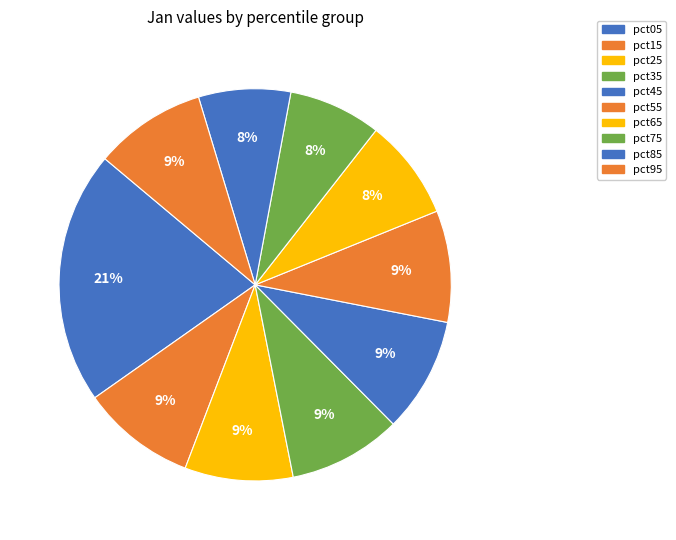

Rank the categories by value from highest to lowest.

pct05, pct45, pct15, pct35, pct95, pct55, pct25, pct65, pct75, pct85